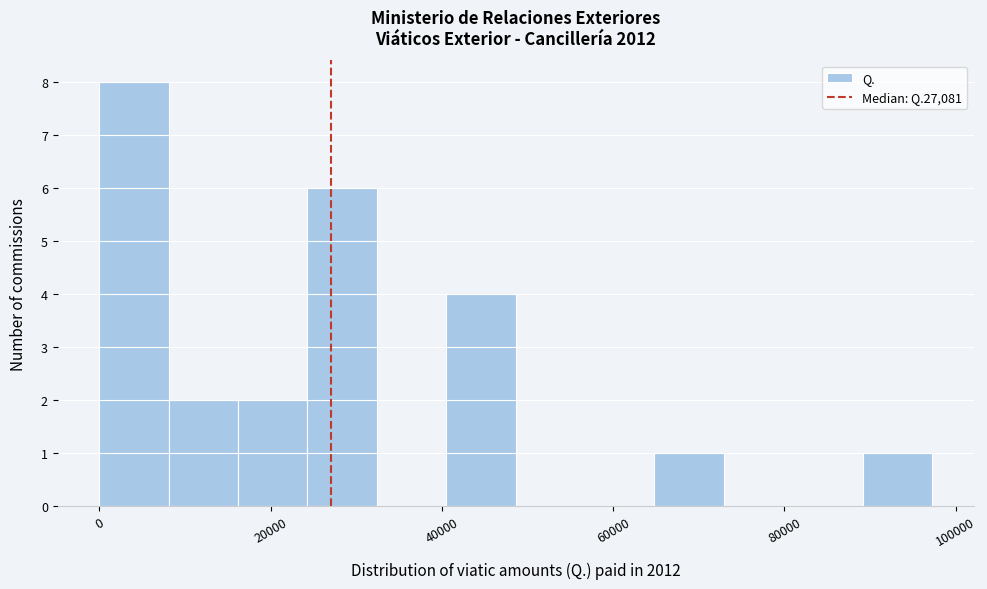

Reading left to right, list every bar in this chart as the range it spans on the x-axis followed by its height. Neither the bar edges nor the heights are printed on the chart, so give them approximately, as read against the axes.

0 to 8000: 8
8000 to 16000: 2
16000 to 24000: 2
24000 to 32000: 6
32000 to 40000: 0
40000 to 48000: 4
48000 to 56000: 0
56000 to 64000: 0
64000 to 72000: 1
72000 to 82000: 0
82000 to 90000: 0
90000 to 98000: 1